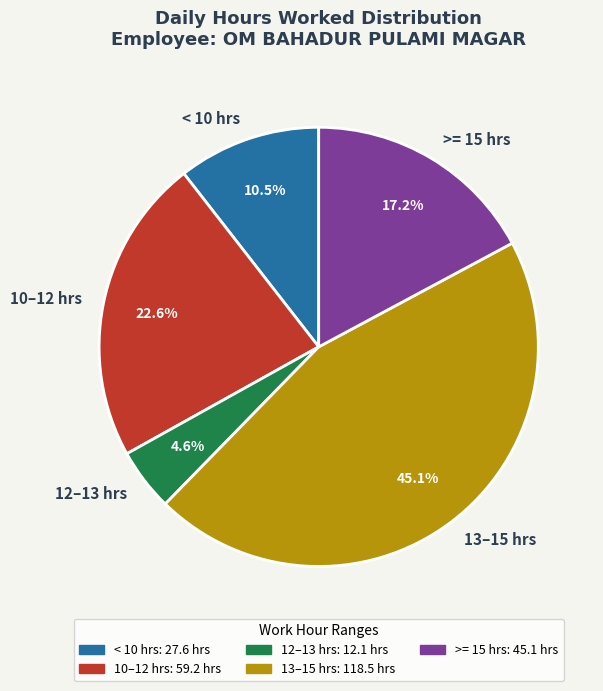

What percentage is NOT represented by >= 15 hrs?

82.8%